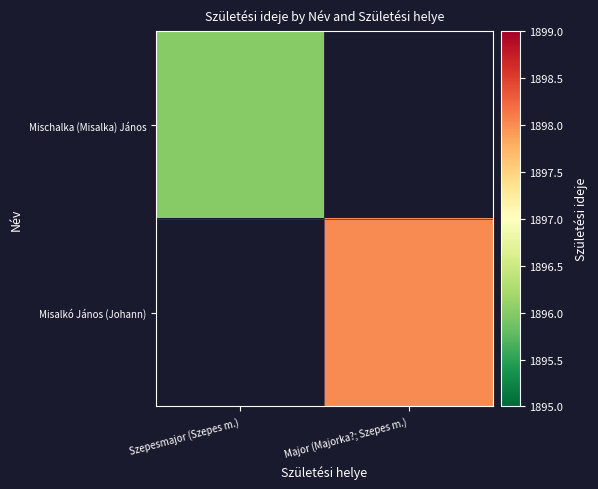

Which category has the highest value across all series?

Major (Majorka?; Szepes m.)